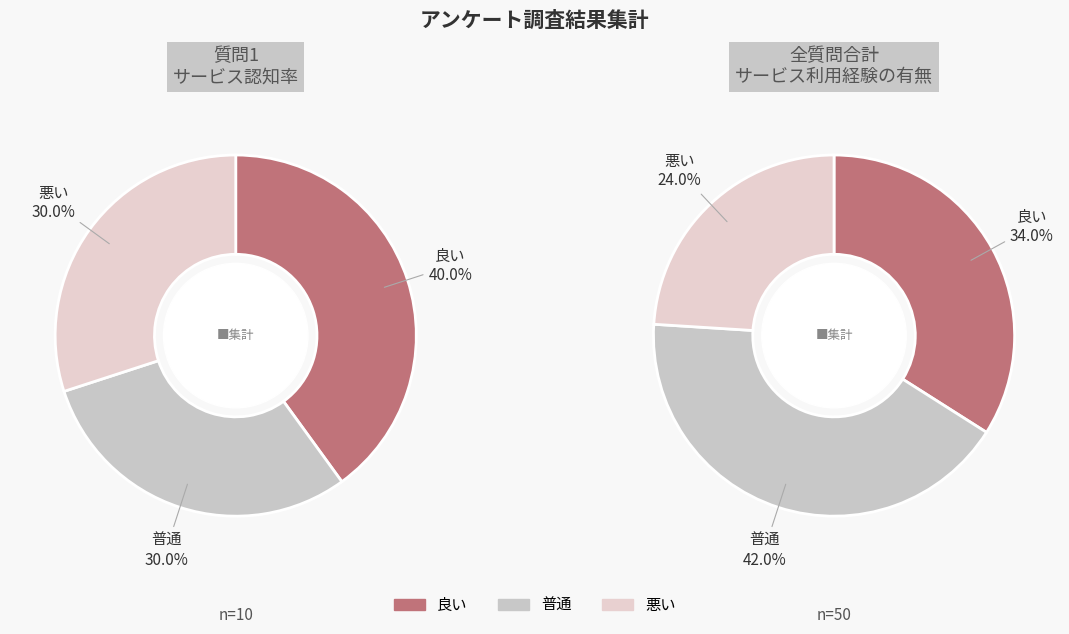

What portion of the pie excludes 普通?

70.0%